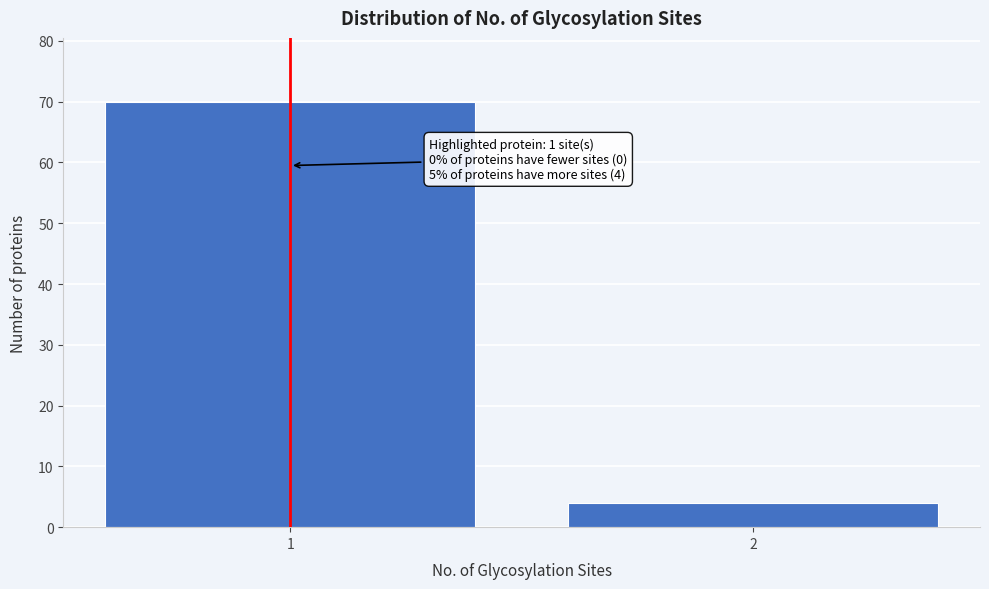

Reading right to left, what are all the values shown in this chart?

2=4	1=70